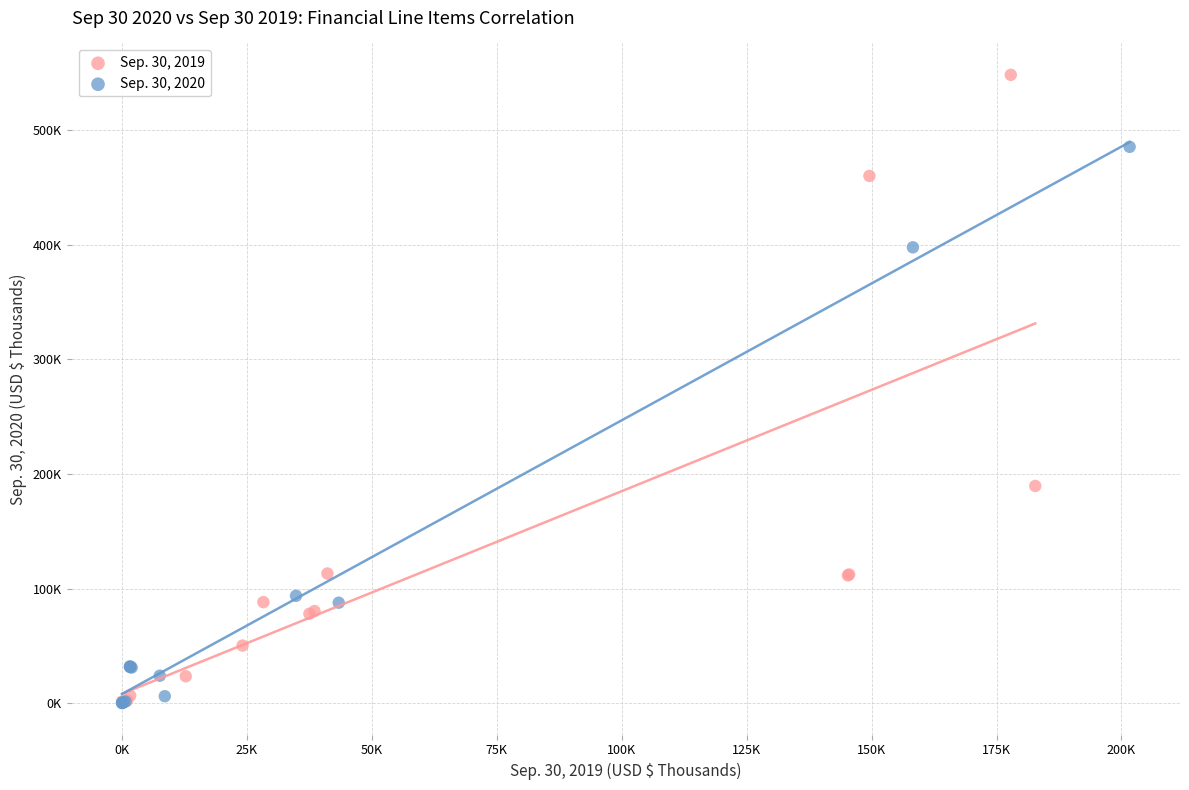

Which series reaches the maximum Y coordinate?

Sep. 30, 2019